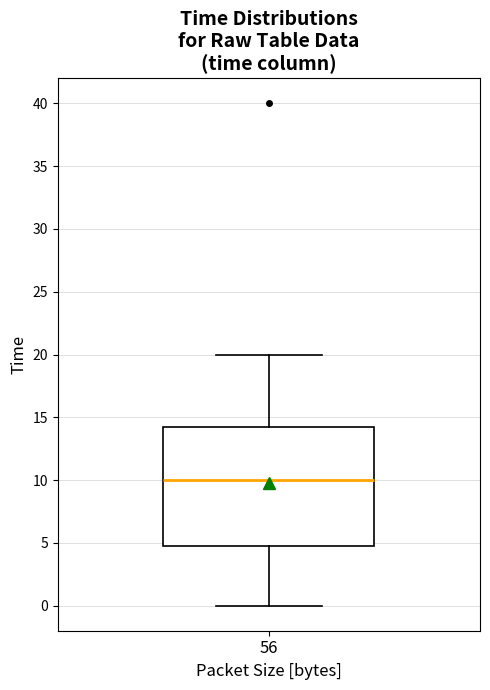

Read this box plot against the y-axis: the position of the median line, the range covered by the box, and the ends of both whiskers. The values are not printed on the chart, so give them approximately, as read against the axis.

median 10.0, box 5.0 to 14.5, whiskers 0.0 to 20.0